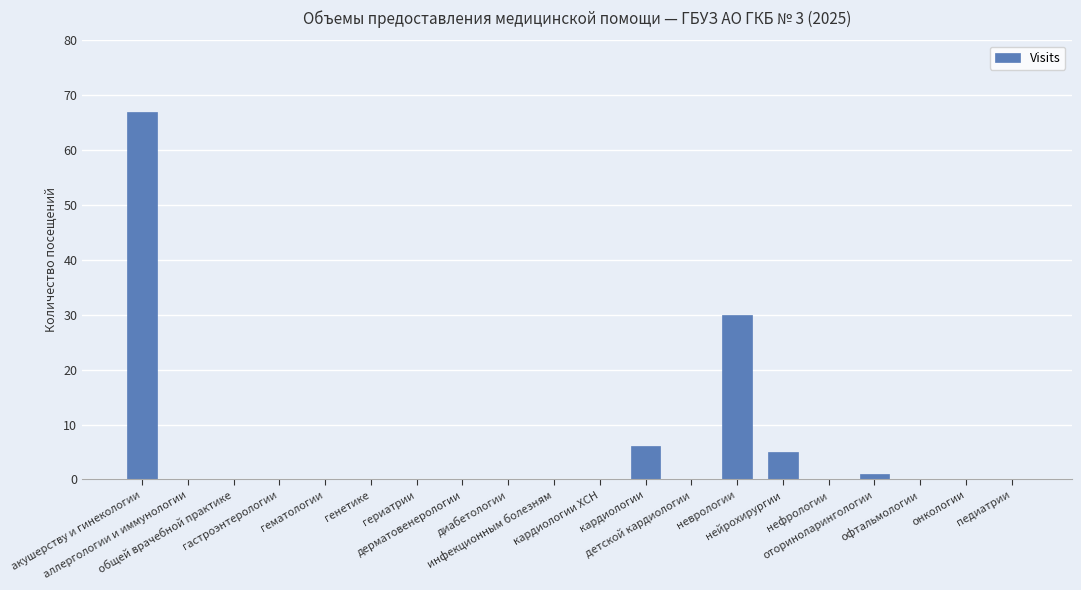

What is the average value?

5